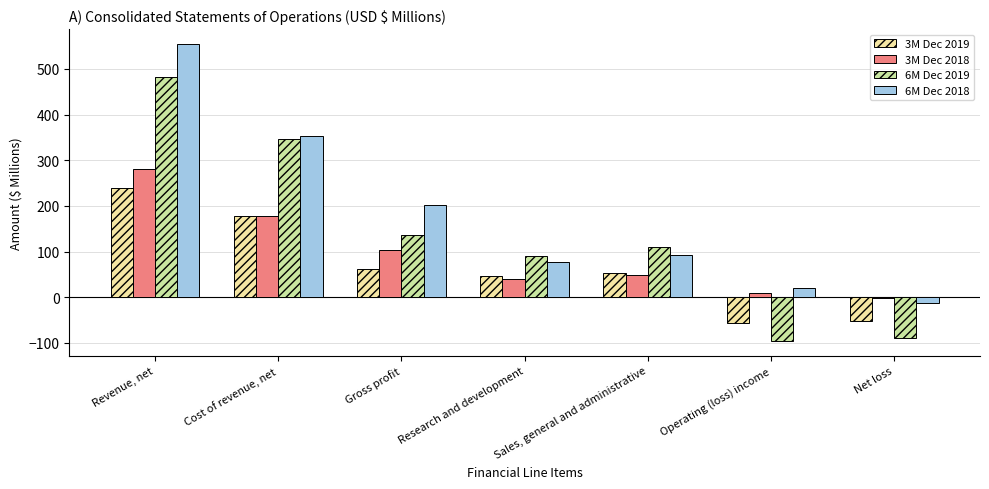

Reading right to left, list all the values displayed in this chart.

3M Dec 2019: Net loss=-52.5	Operating (loss) income=-56.4	Sales, general and administrative=52.8	Research and development=47.3	Gross profit=61.9	Cost of revenue, net=178.0	Revenue, net=239.9
3M Dec 2018: Net loss=-2.5	Operating (loss) income=10.0	Sales, general and administrative=49.2	Research and development=40.2	Gross profit=103.5	Cost of revenue, net=177.0	Revenue, net=280.5
6M Dec 2019: Net loss=-90.3	Operating (loss) income=-95.3	Sales, general and administrative=110.4	Research and development=91.0	Gross profit=136.1	Cost of revenue, net=346.6	Revenue, net=482.7
6M Dec 2018: Net loss=-13.6	Operating (loss) income=20.8	Sales, general and administrative=93.1	Research and development=76.5	Gross profit=201.8	Cost of revenue, net=352.9	Revenue, net=554.7